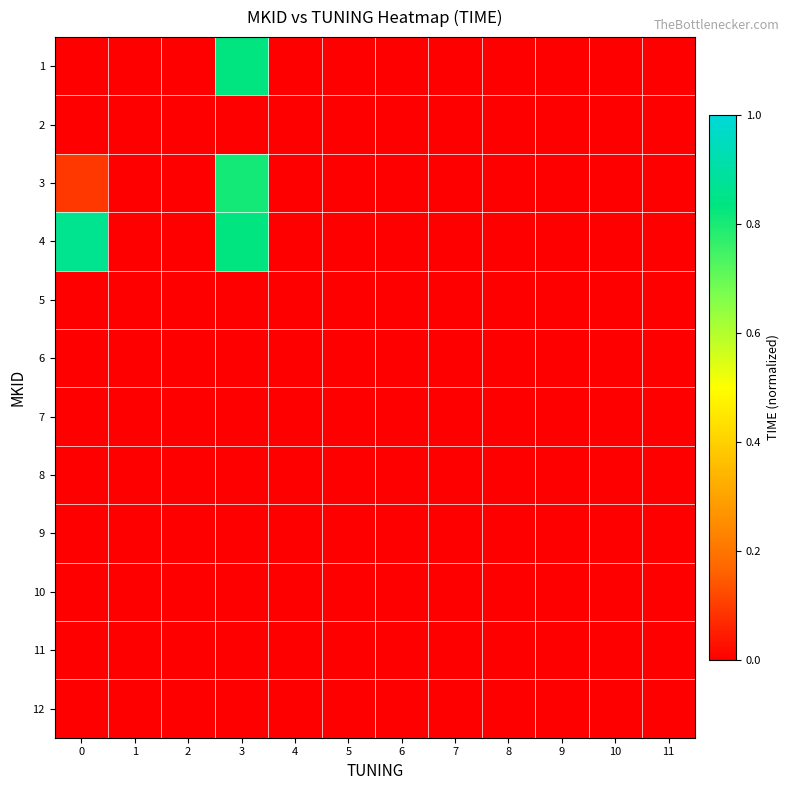

At how many categories does at least one series exceed 0?

2